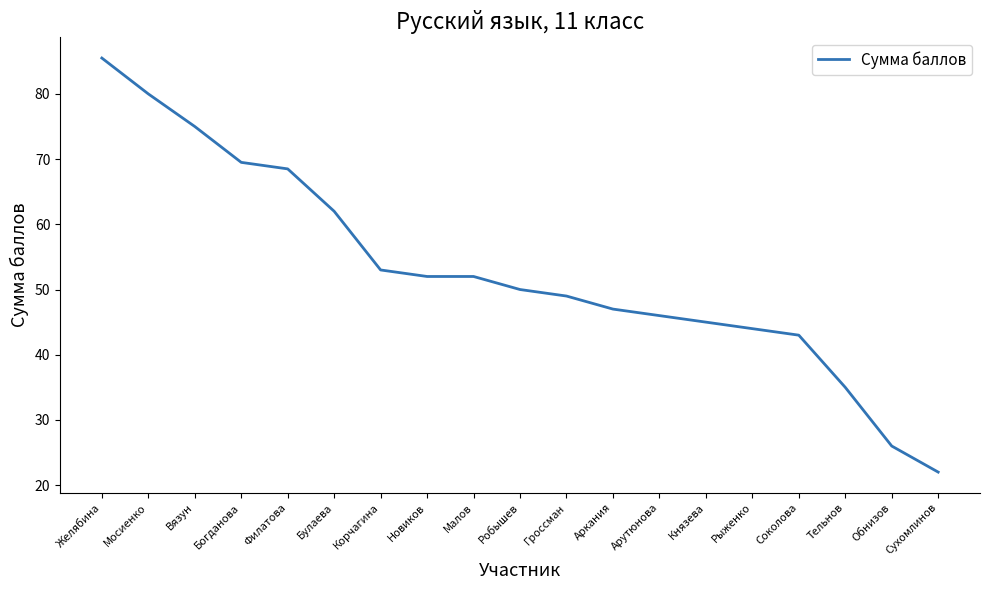

What value does the data have at Желябина?

85.5